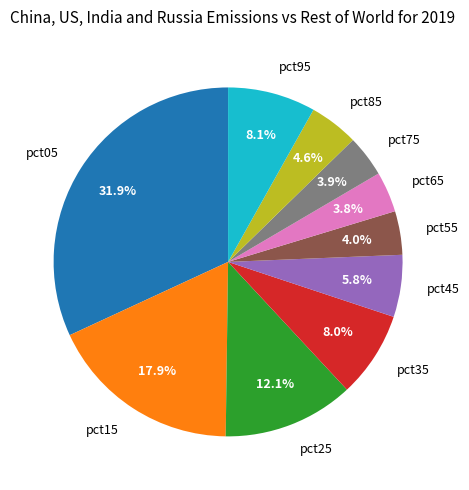

Combined, do pct05 and pct75 account for over 50%?

No